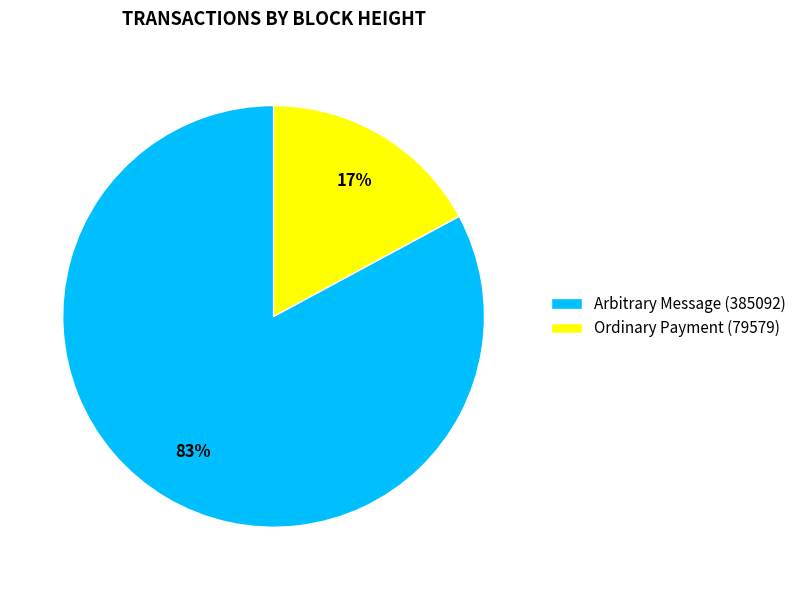

How many segments does this pie chart have?

2